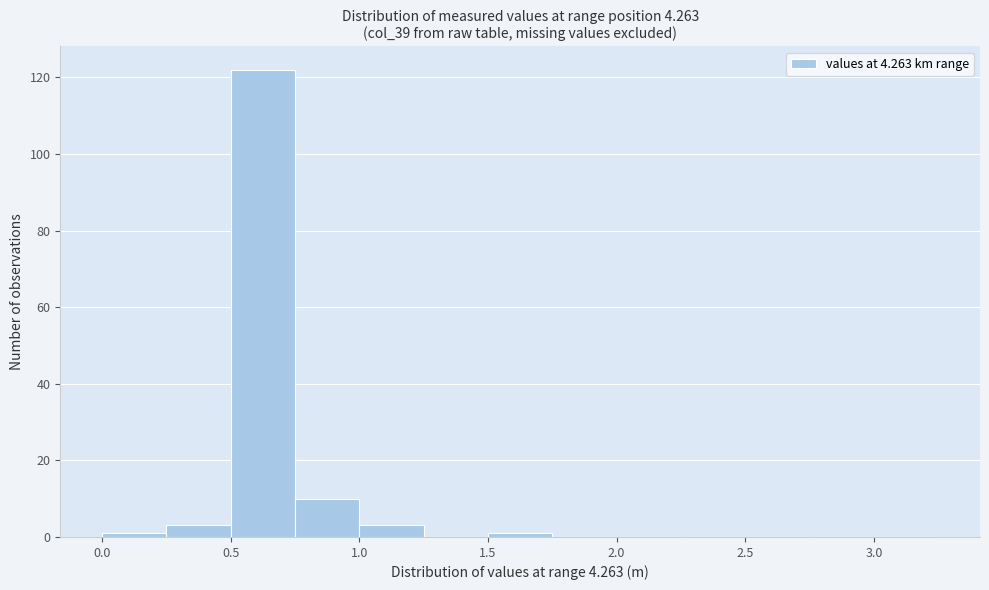

Which range on the x-axis has the tallest bar?

0.50 to 0.75